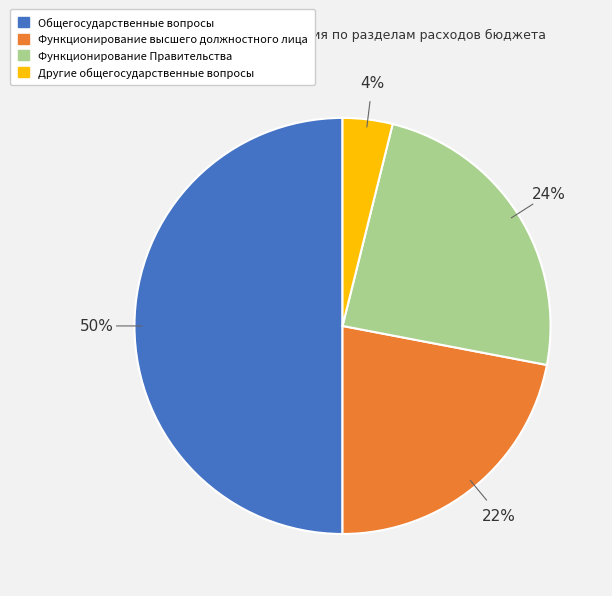

Rank the categories by value from lowest to highest.

Другие общегосударственные вопросы, Функционирование высшего должностного лица, Функционирование Правительства, Общегосударственные вопросы